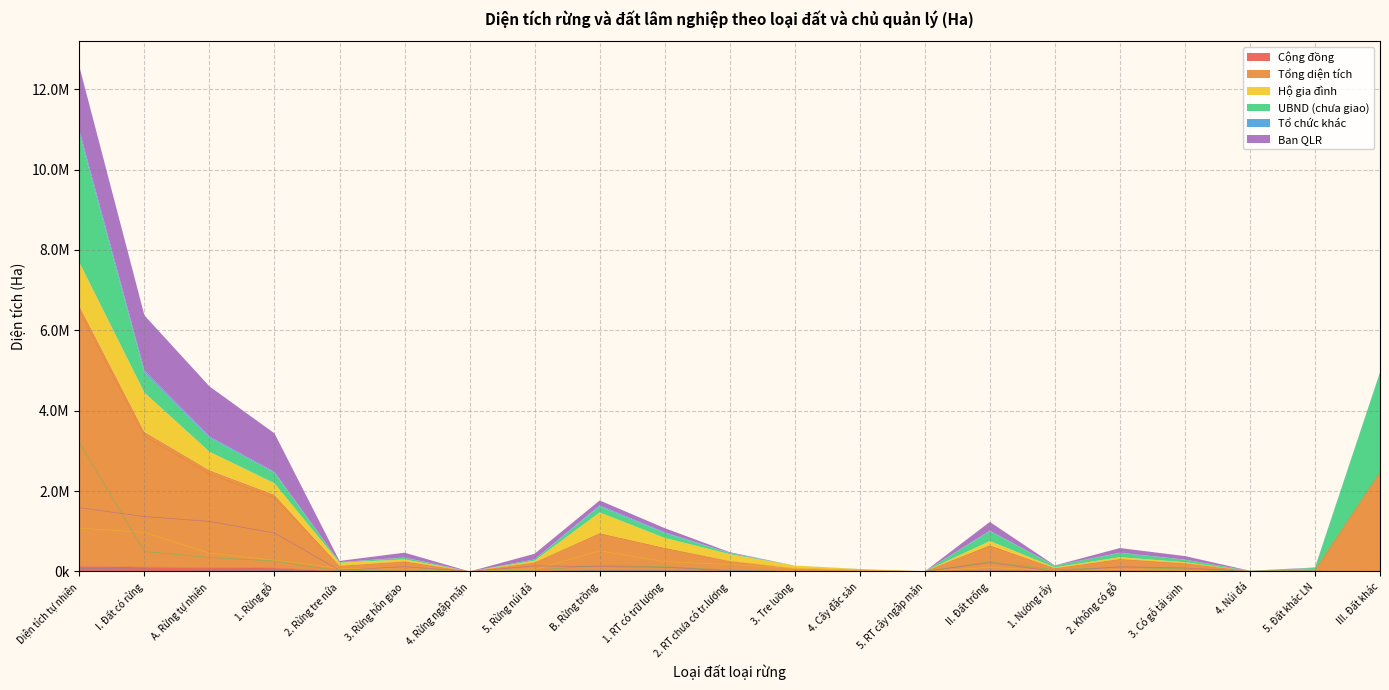

Which series has the largest total across all categories?

Tổng diện tích